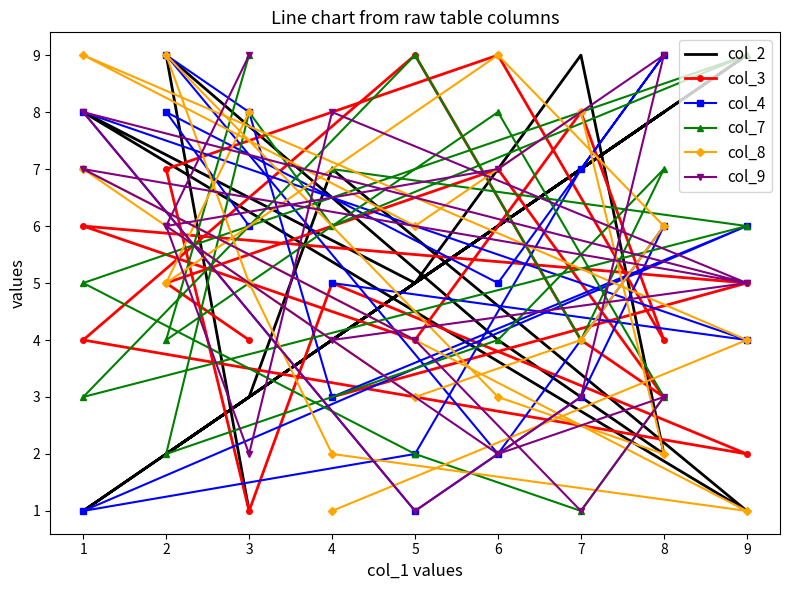

True or false: col_7 has a value of 5 at 3.

False